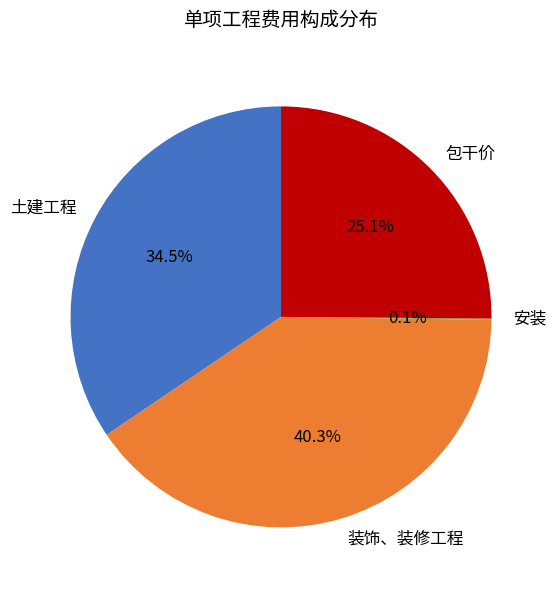

True or false: 装饰、装修工程 accounts for 27% of the total.

False